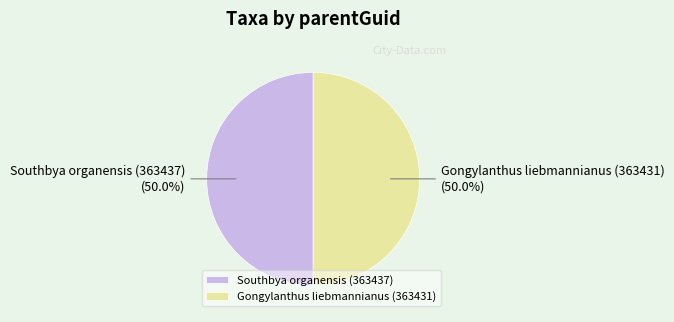

How many segments does this pie chart have?

2